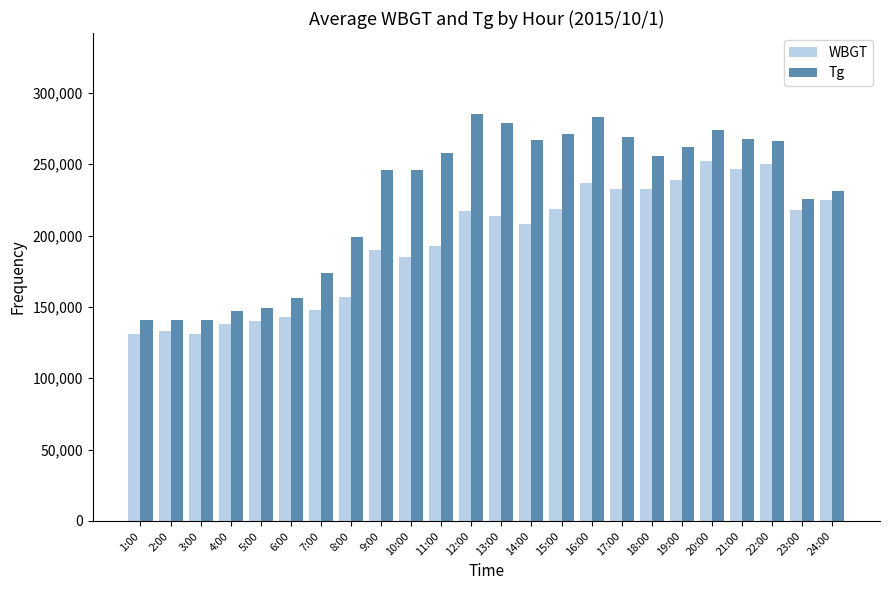

The value of Tg at 16:00 is 283000. True or false?

True